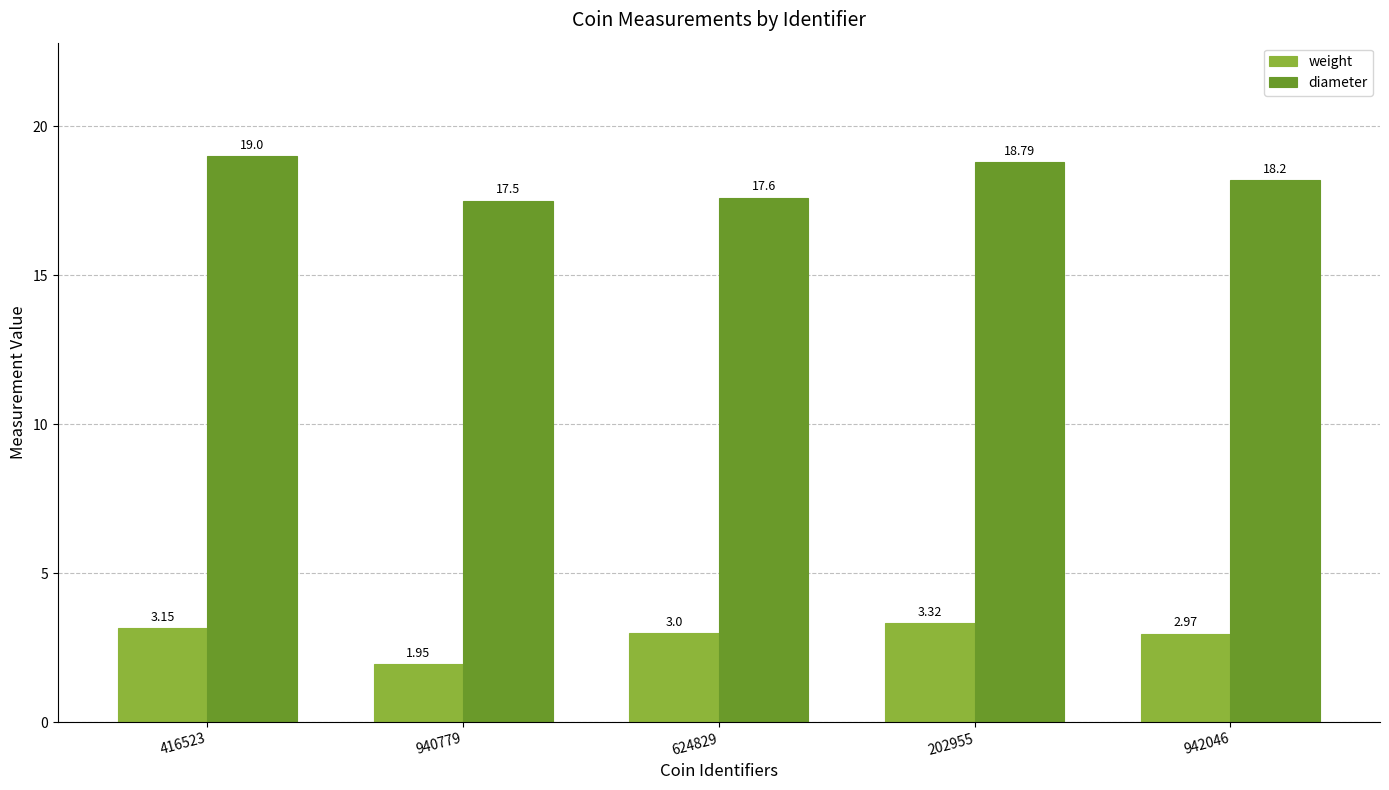

What is the greatest value displayed?

19.0